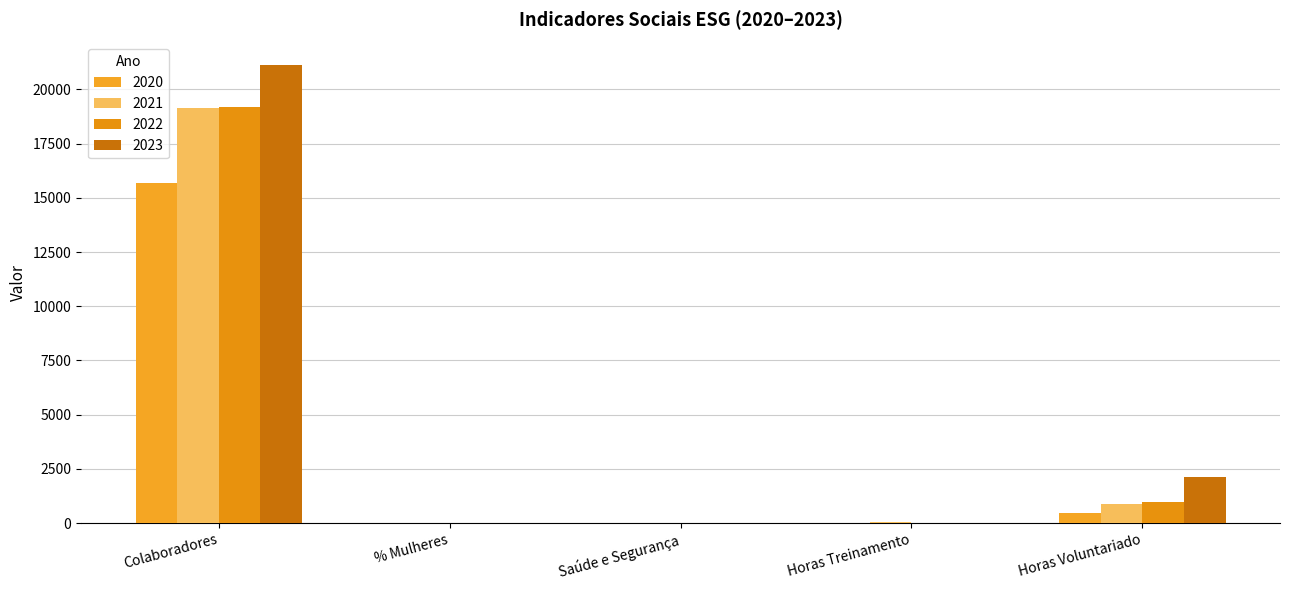

What is the value of the 2023 bar at the 4th from the left?

20.9